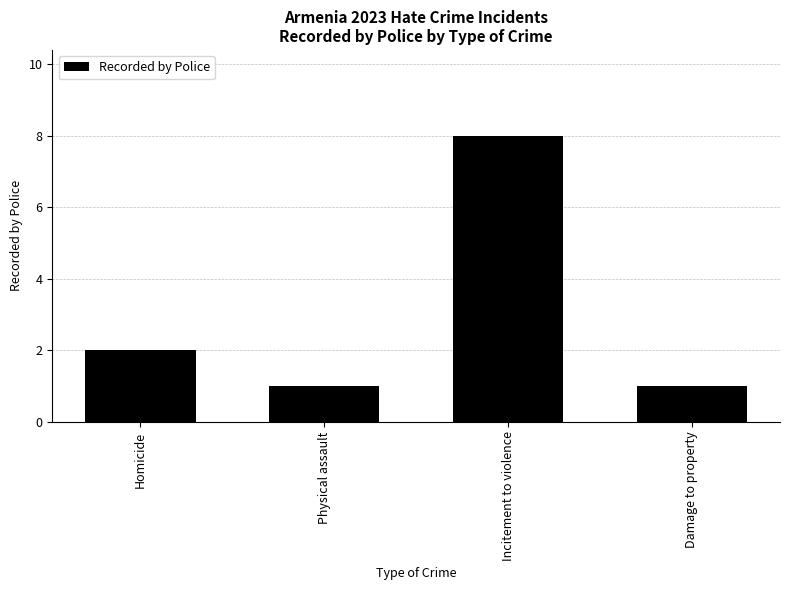

At which label is the value closest to 4?

Homicide